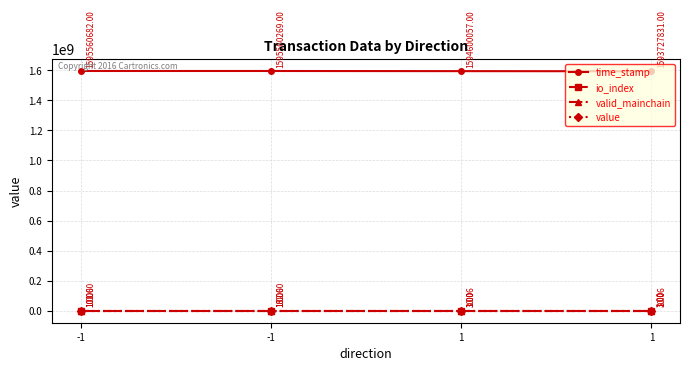

True or false: value has a value of 14.8 at -1.

False